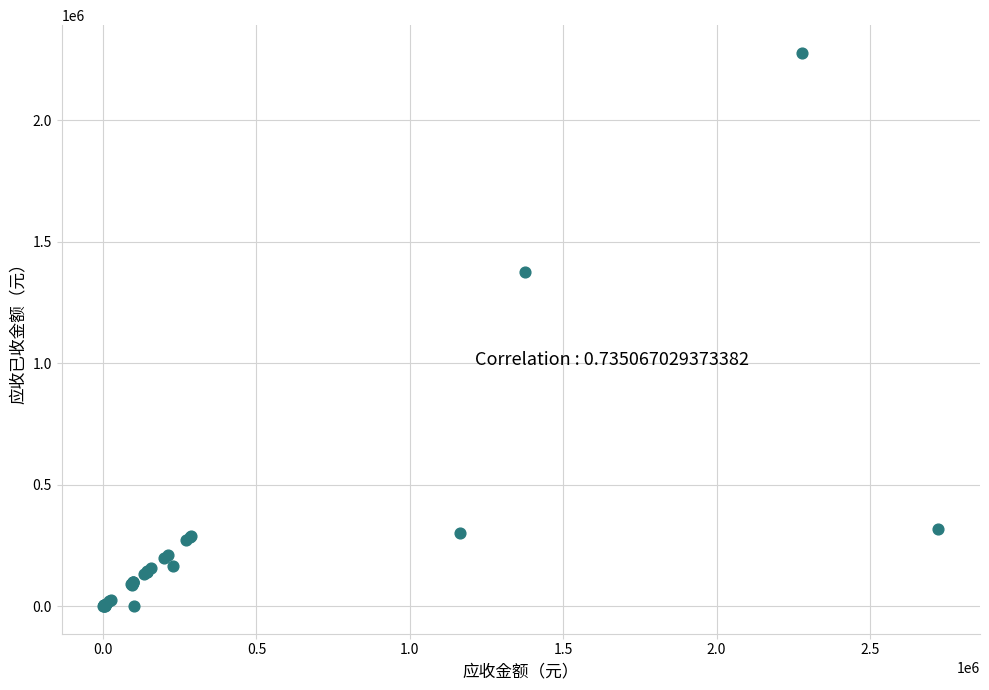

What Y value in the scatter plot is closest to 1138557?

1374074.0